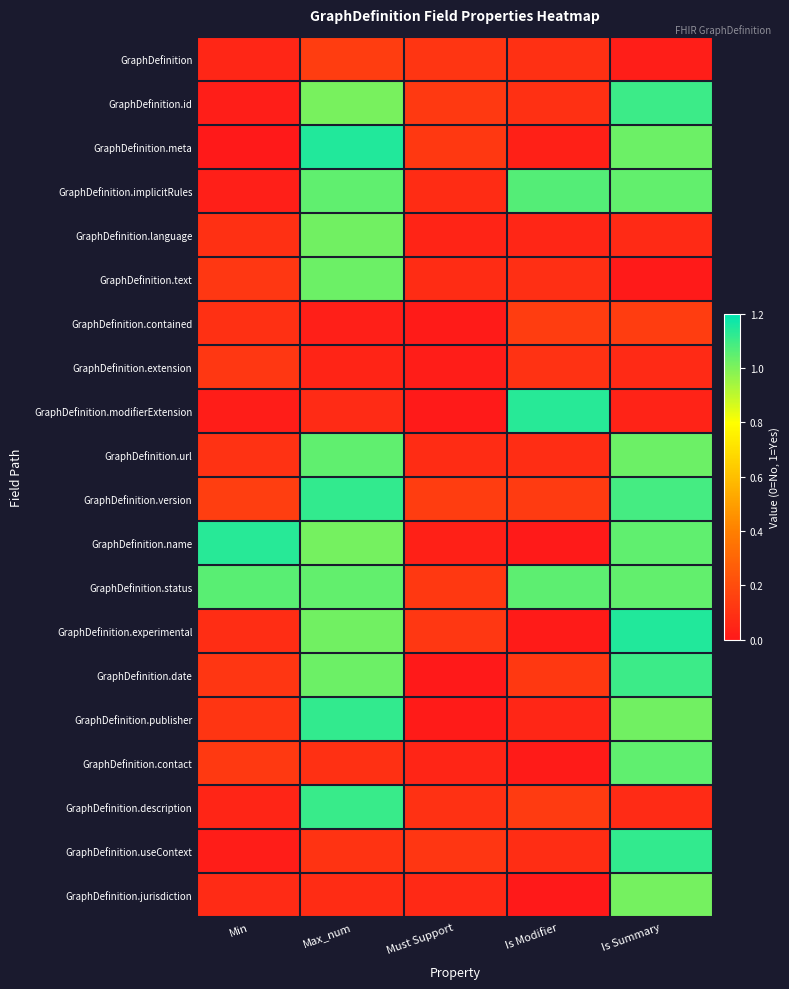

At Max_num, list the series in order from smallest to largest.

GraphDefinition.contained, GraphDefinition.extension, GraphDefinition.modifierExtension, GraphDefinition.jurisdiction, GraphDefinition.contact, GraphDefinition.useContext, GraphDefinition, GraphDefinition.id, GraphDefinition.name, GraphDefinition.language, GraphDefinition.experimental, GraphDefinition.date, GraphDefinition.text, GraphDefinition.status, GraphDefinition.implicitRules, GraphDefinition.url, GraphDefinition.description, GraphDefinition.publisher, GraphDefinition.version, GraphDefinition.meta